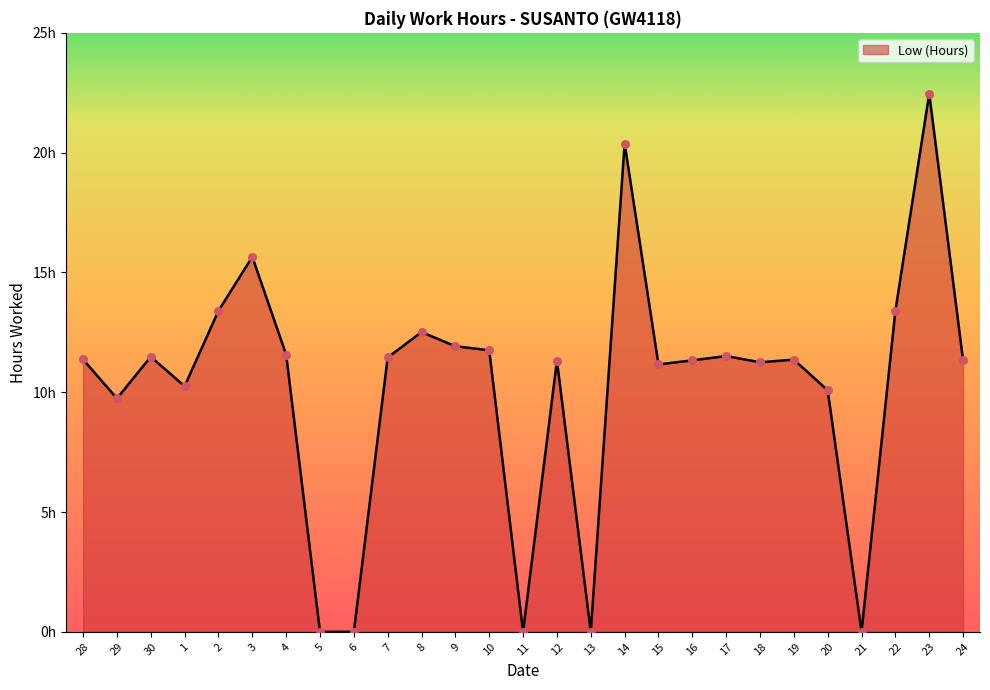

What is the ratio of the value at 28 to the value at 9?

1.0